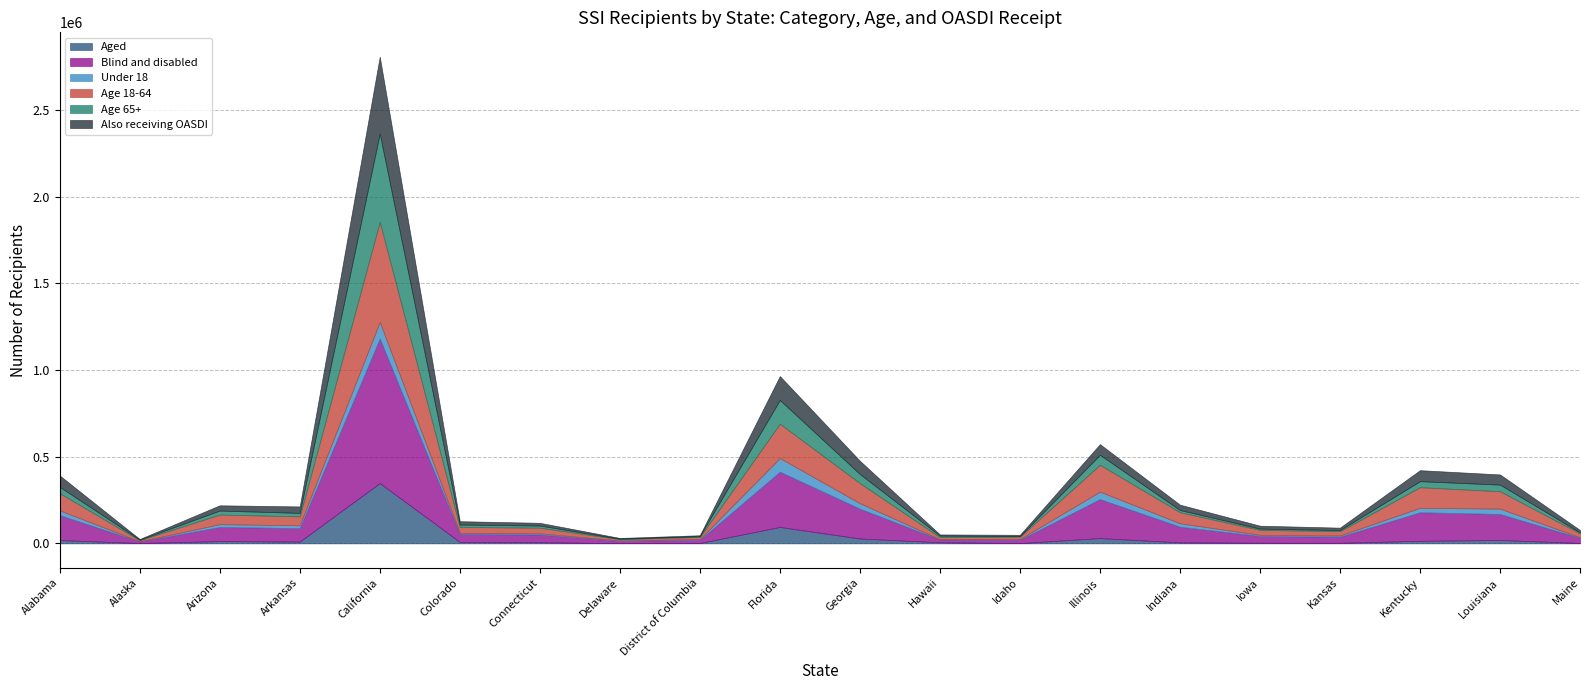

What are all the series names shown in the legend?

Aged, Blind and disabled, Under 18, Age 18-64, Age 65+, Also receiving OASDI